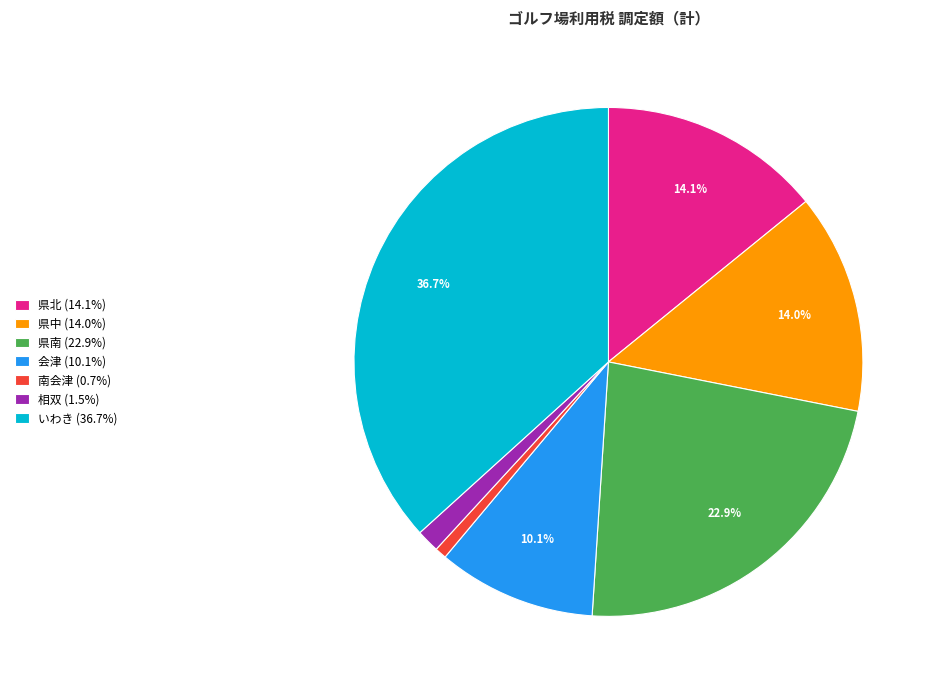

Do 県南 and いわき together represent more than half of the pie?

Yes